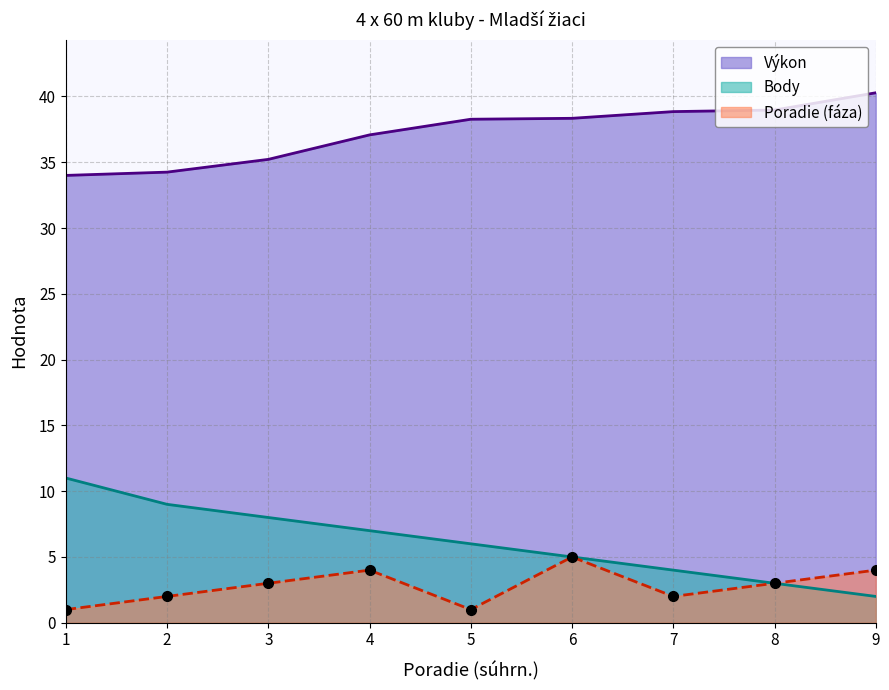

What are all the series names shown in the legend?

Výkon, Body, Poradie (fáza)